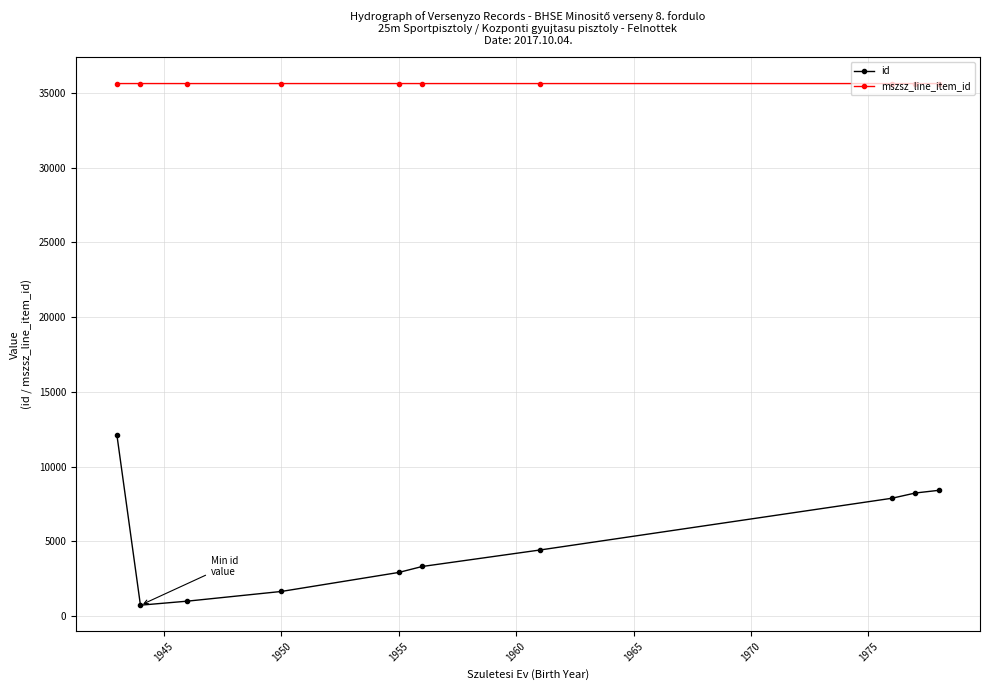

What is the value of the mszsz_line_item_id point at the 2nd from the left?

35642